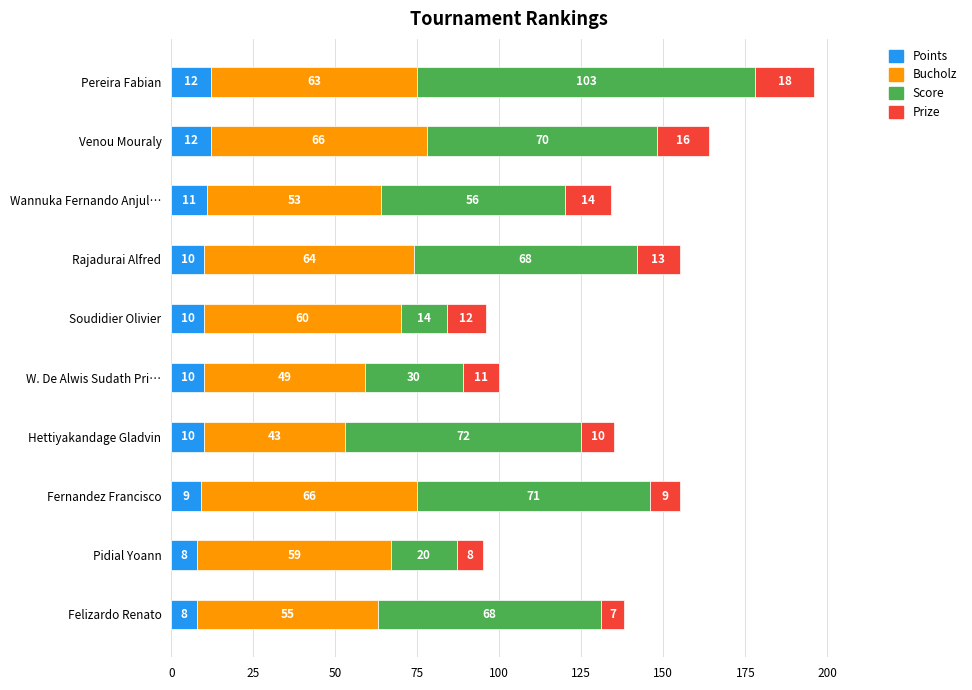

What is the total value across all series at Felizardo Renato?

138